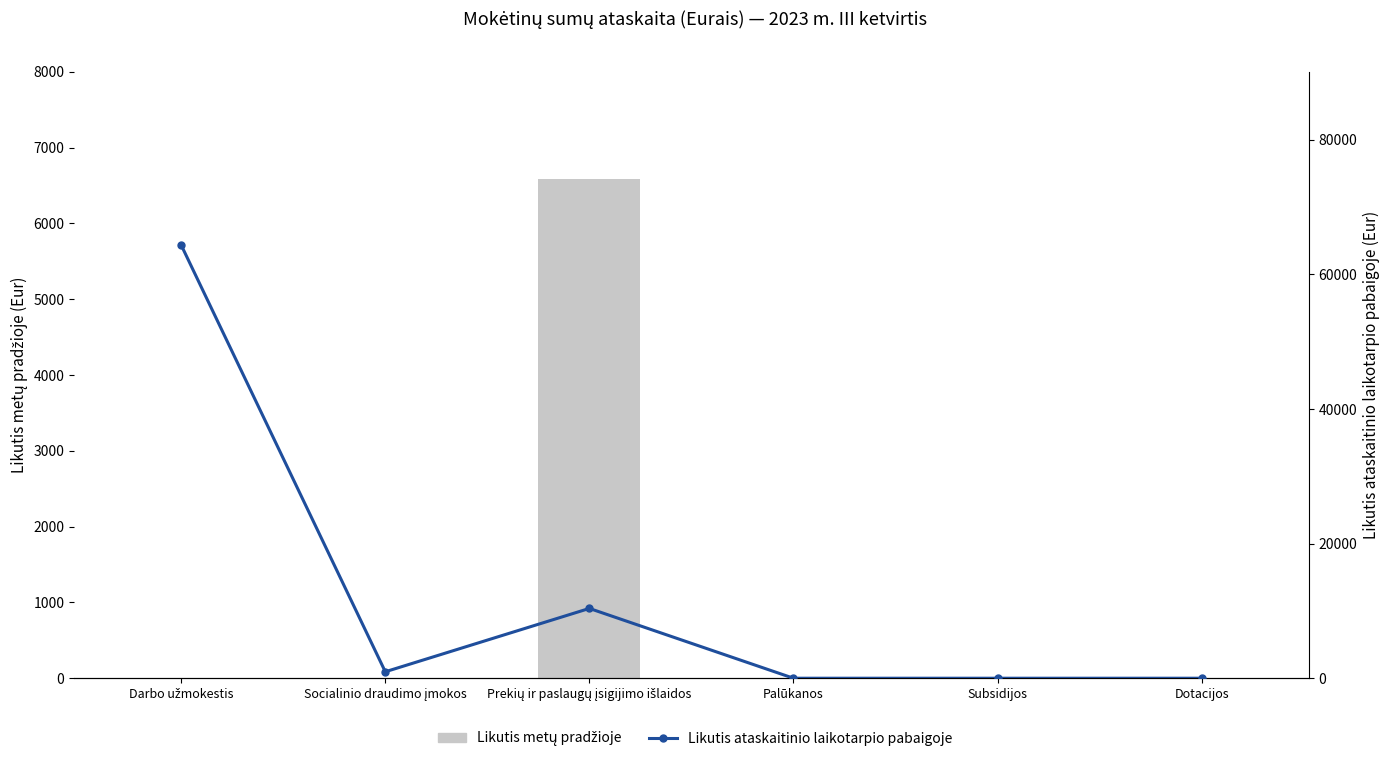

True or false: Likutis metų pradžioje has a value of -3005.7 at Subsidijos.

False